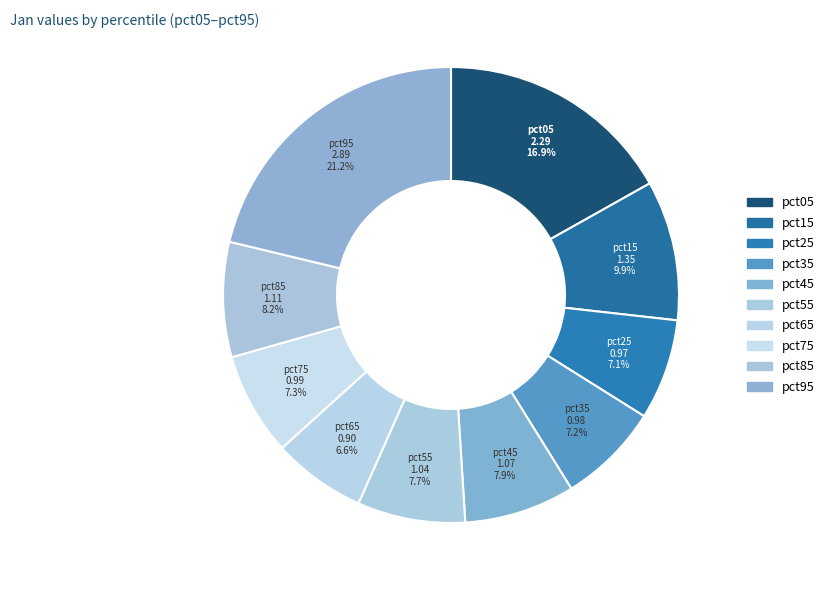

What is the largest slice in the pie chart?

pct95